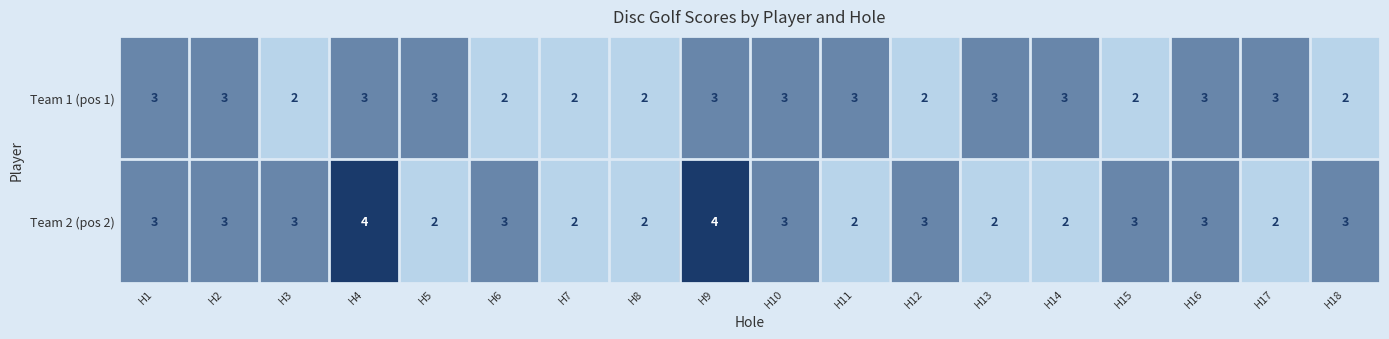

Which series has the widest spread of values?

Team 2 (pos 2)